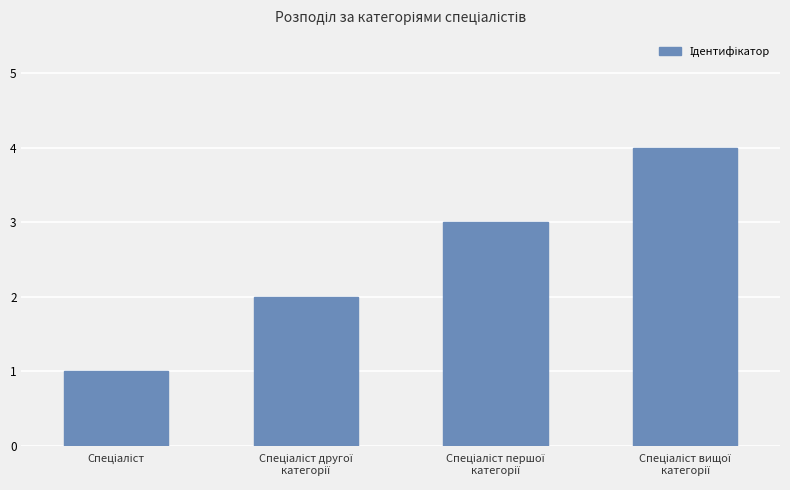

How many values are below 3?

2